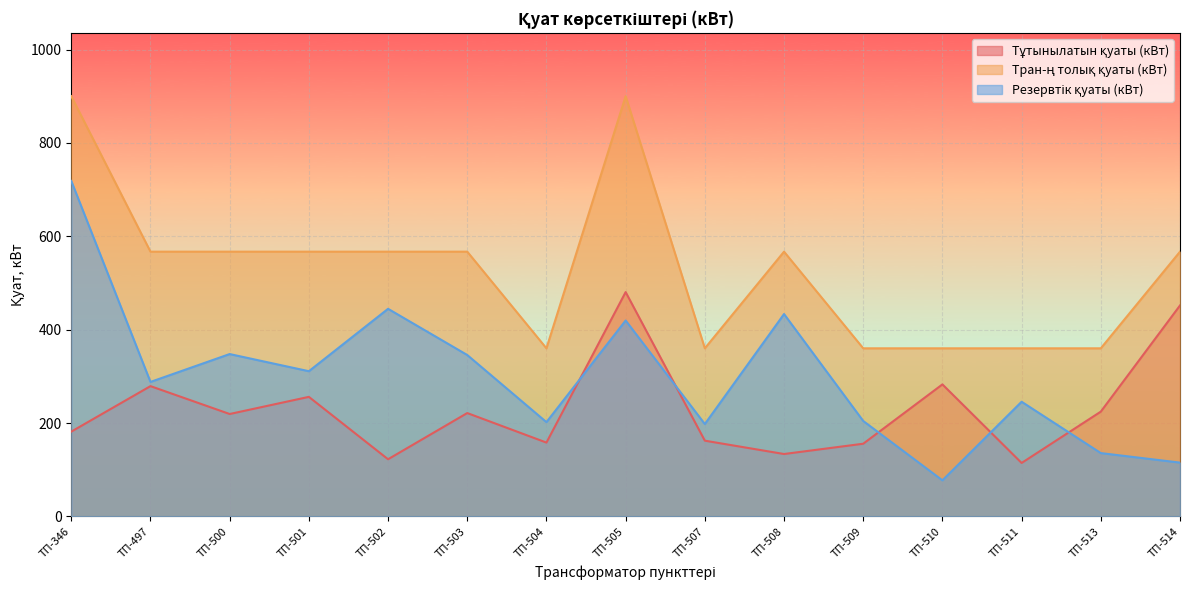

What value does the Тран-ң толық қуаты (кВт) series have at ТП-511?

360.0